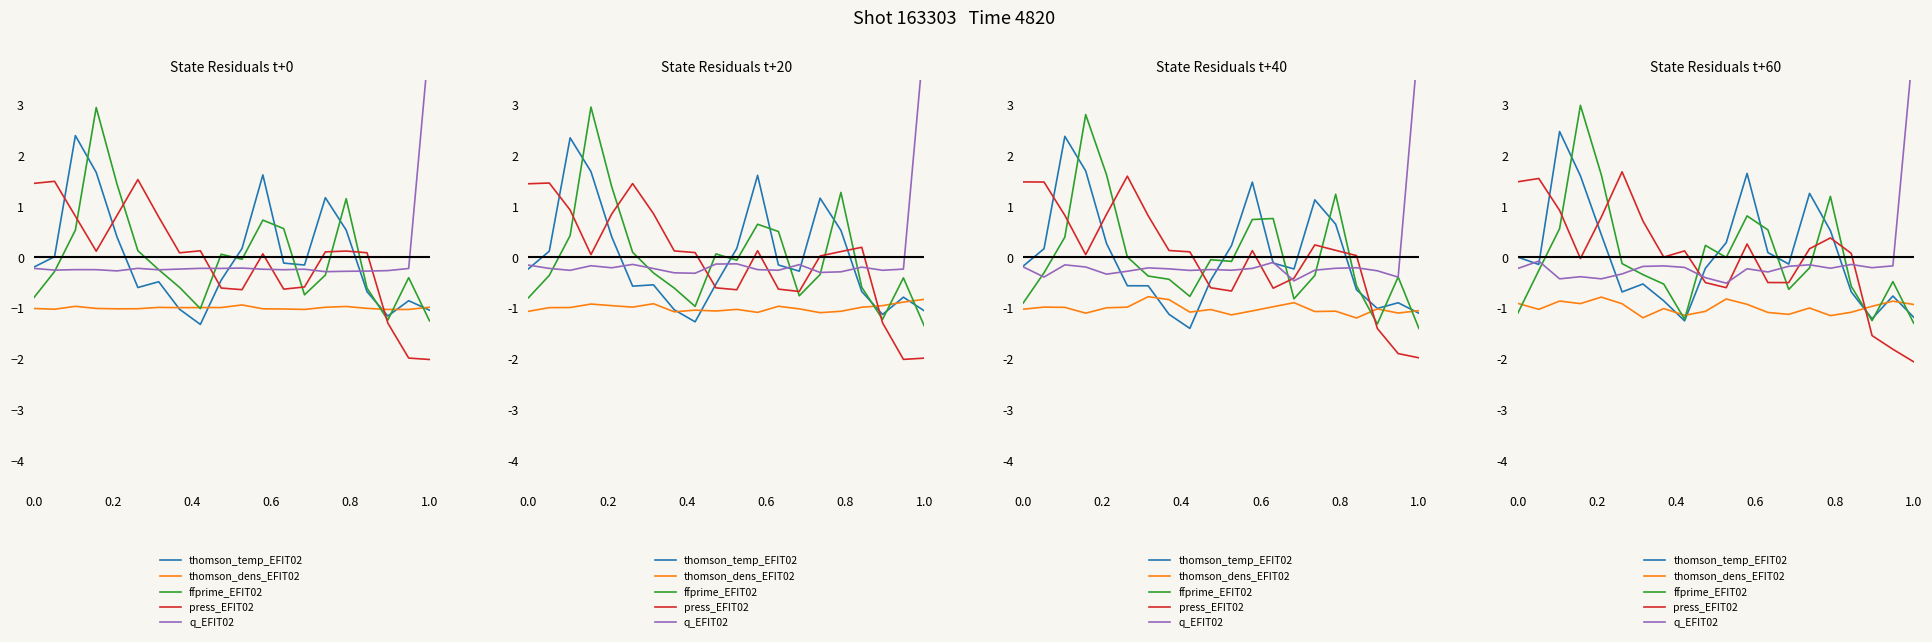

What is the value of the q_EFIT02 point at the 8th from the left?

-0.2